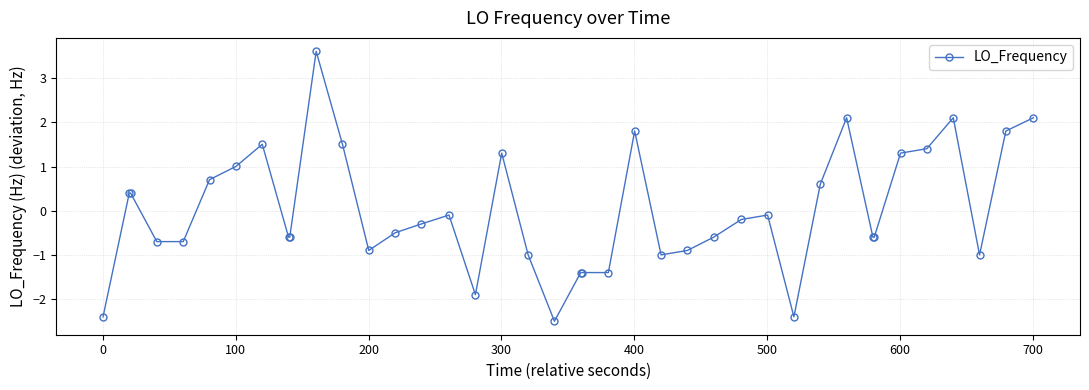

What is the value of the 32nd point from the left?

2.1